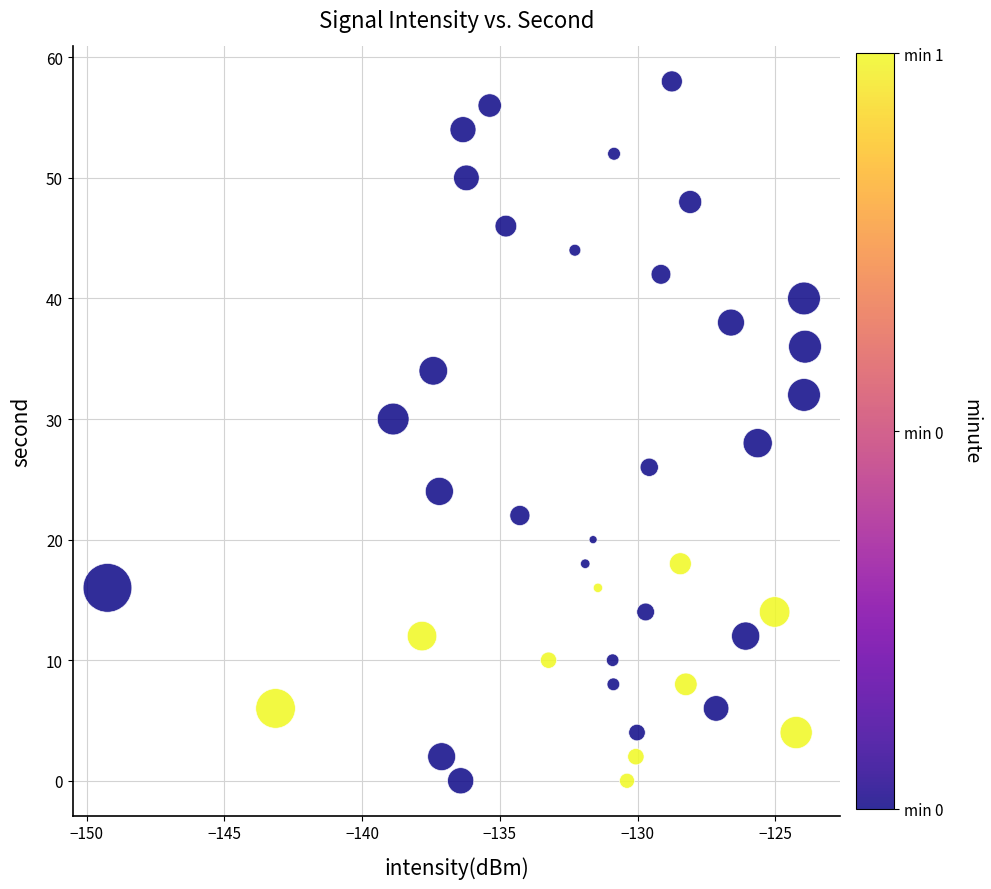

What is the range of Y values (max minus min)?

58